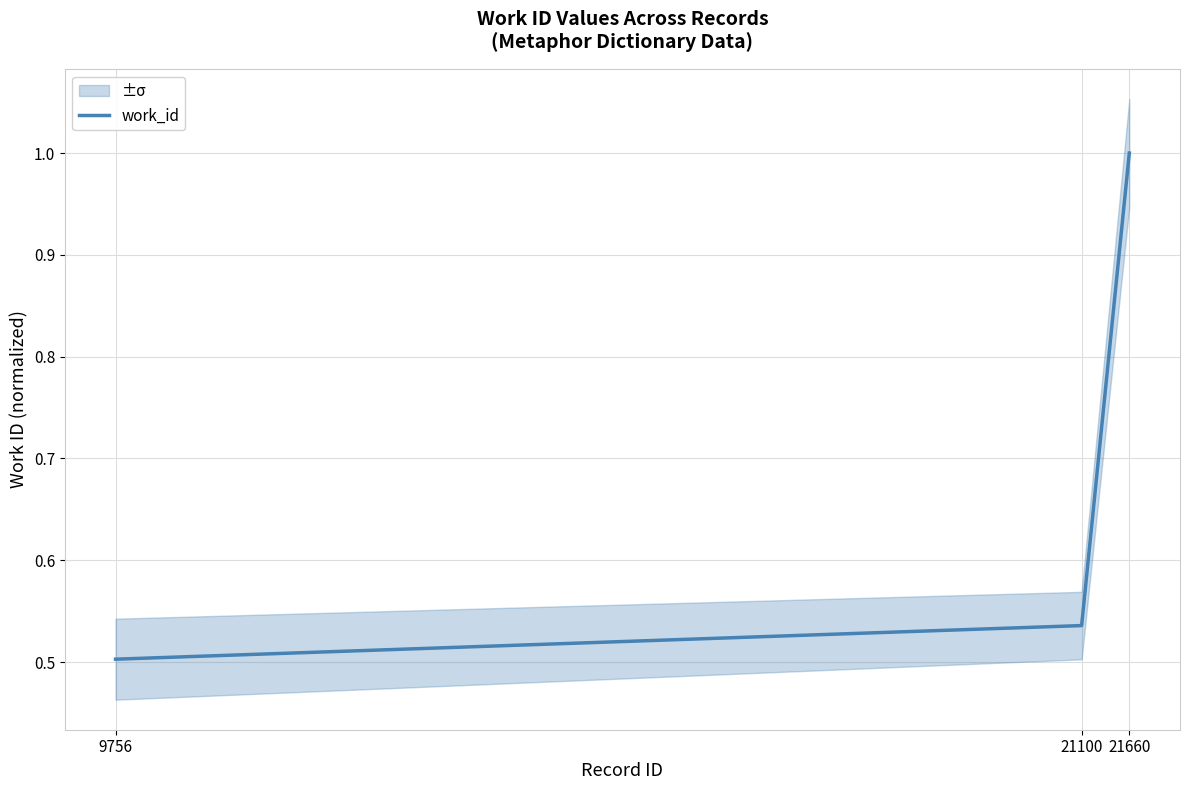

Is it true that the value at 21100 is 0.5?

True